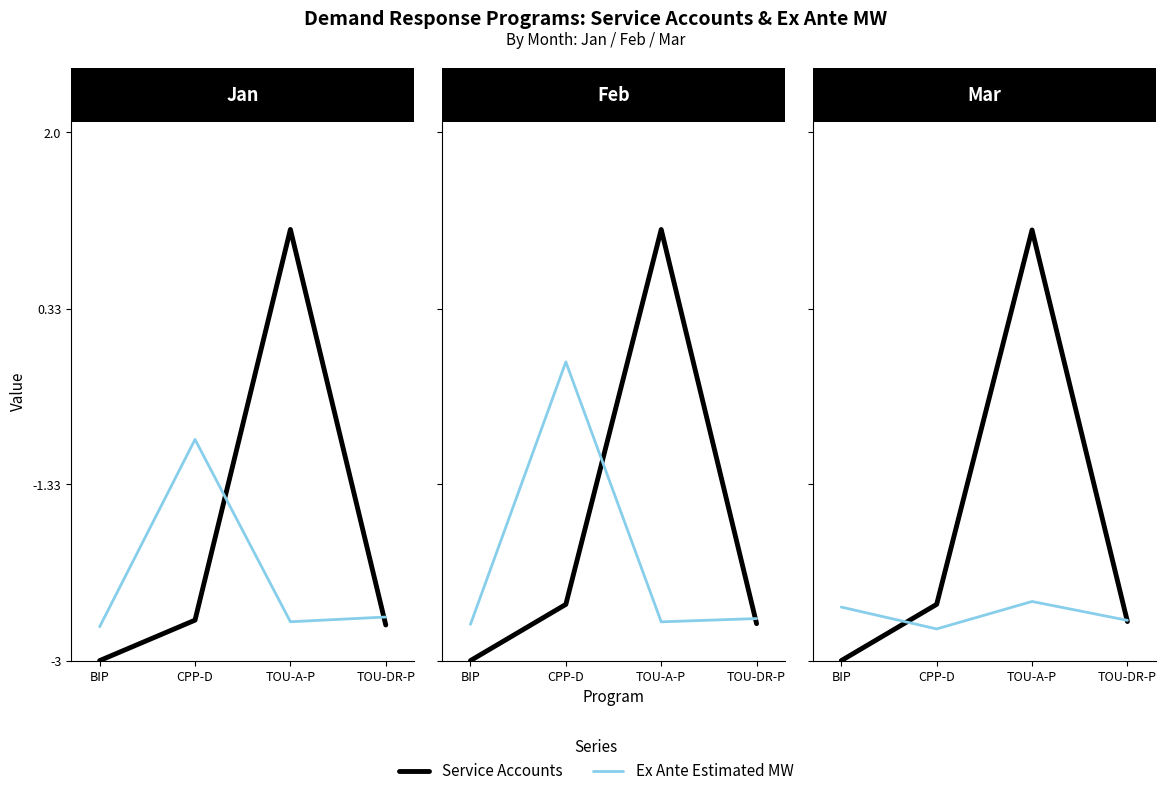

What is the total value across all series at TOU-A-P?

-1.4